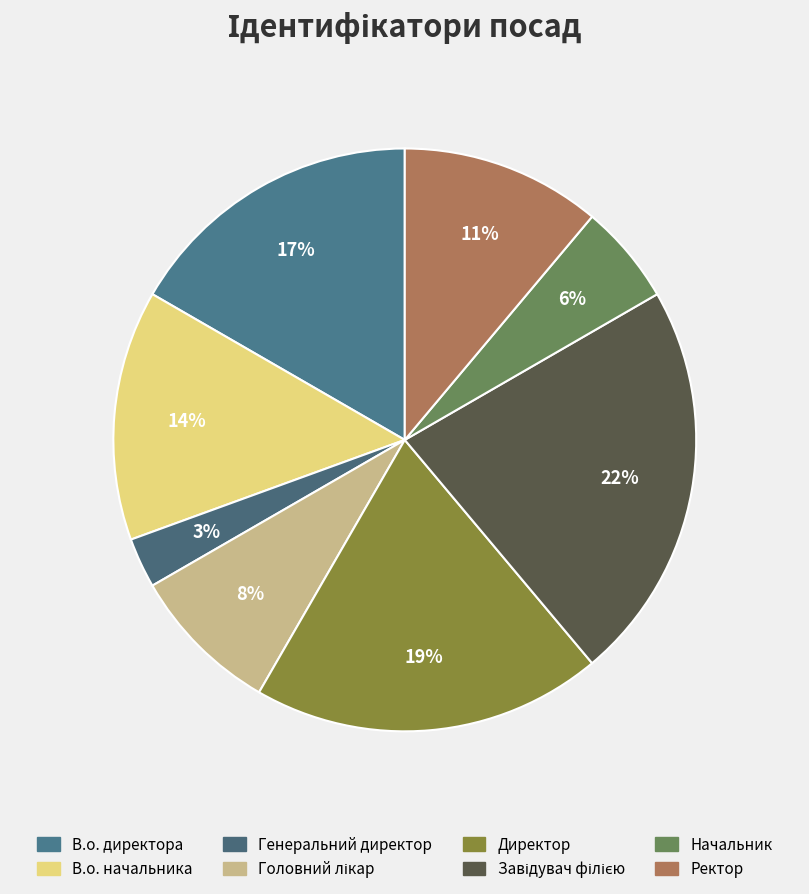

To the nearest percent, what is the combined percentage of Директор and Завідувач філією?

42%